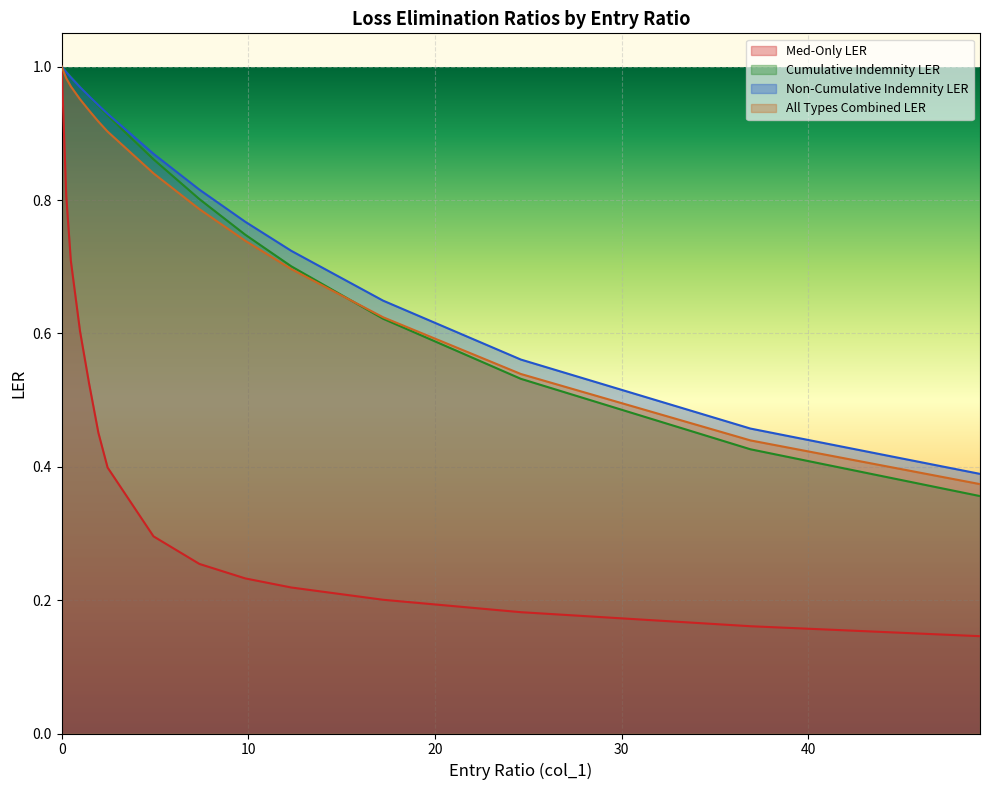

What is the value of the Cumulative Indemnity LER point at the 10th from the left?

0.7